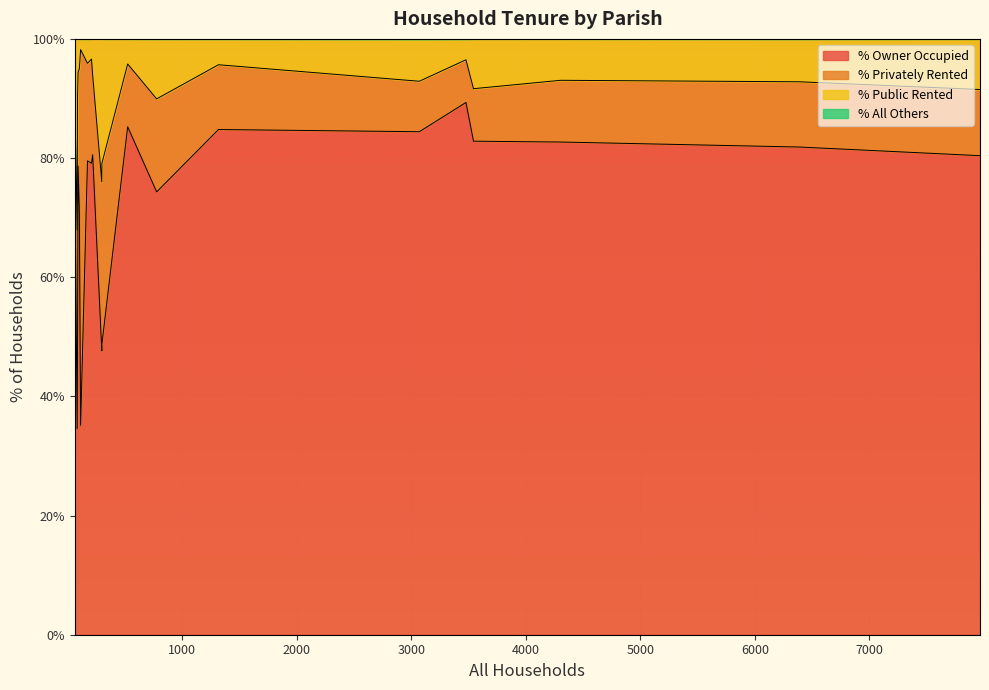

List the labels in order of % Owner Occupied value, largest first.

St. Leonards and St. Ives, Holt, Alderholt, Colehill, West Moors, Corfe Mullen, Verwood, Leigh, Ferndown Town, Hinton, Horton, Gussage St. Michael, Chalbury, Sturminster Marshall, Gussage All Saints, Cranborne, Edmondsham, Pamphill, Crichel, Shapwick